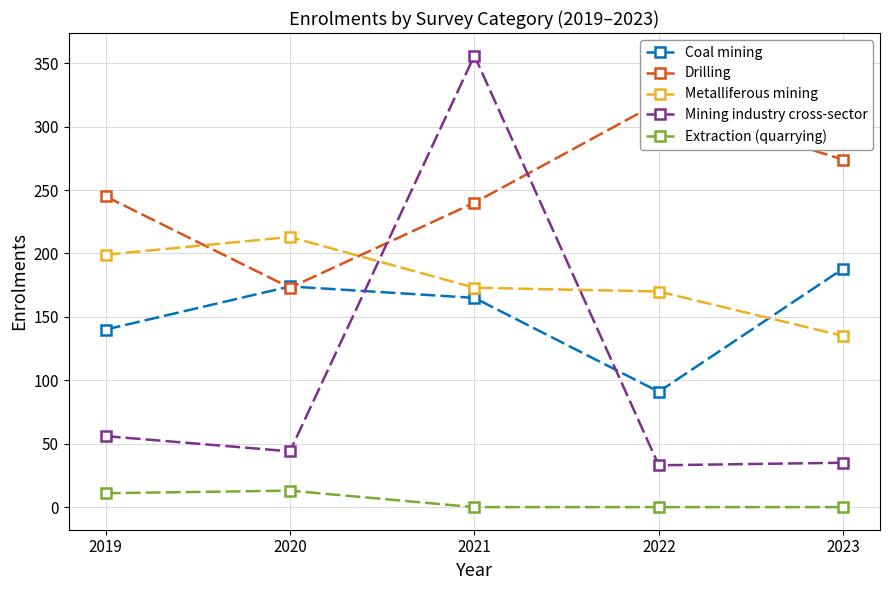

True or false: Drilling has more than 2 interior local peaks.

False